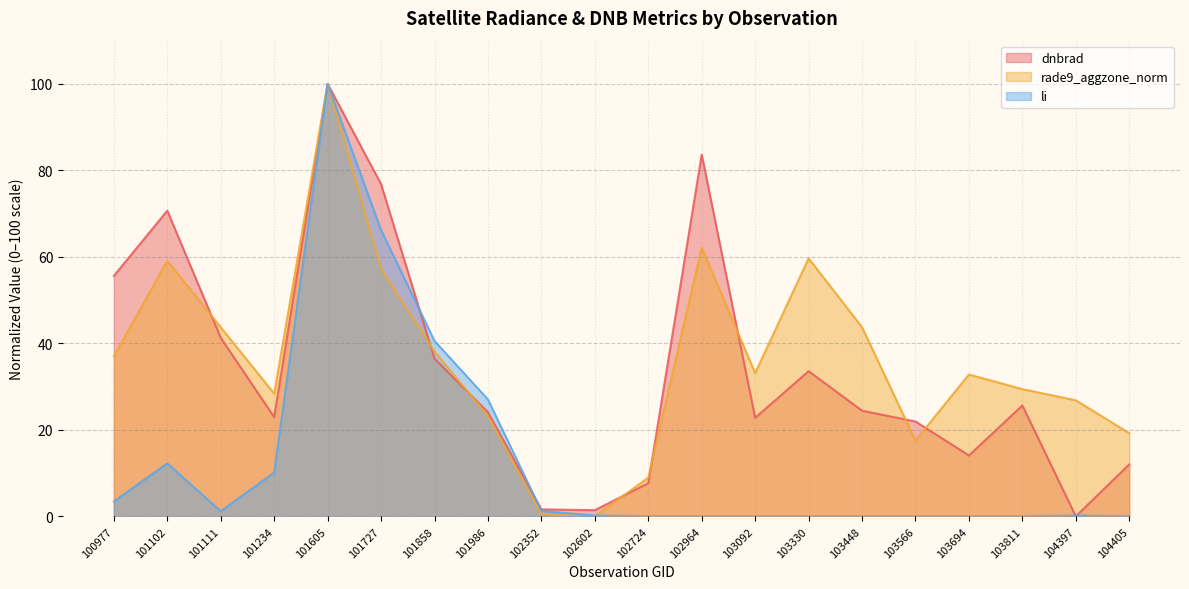

How many series are shown in this chart?

3